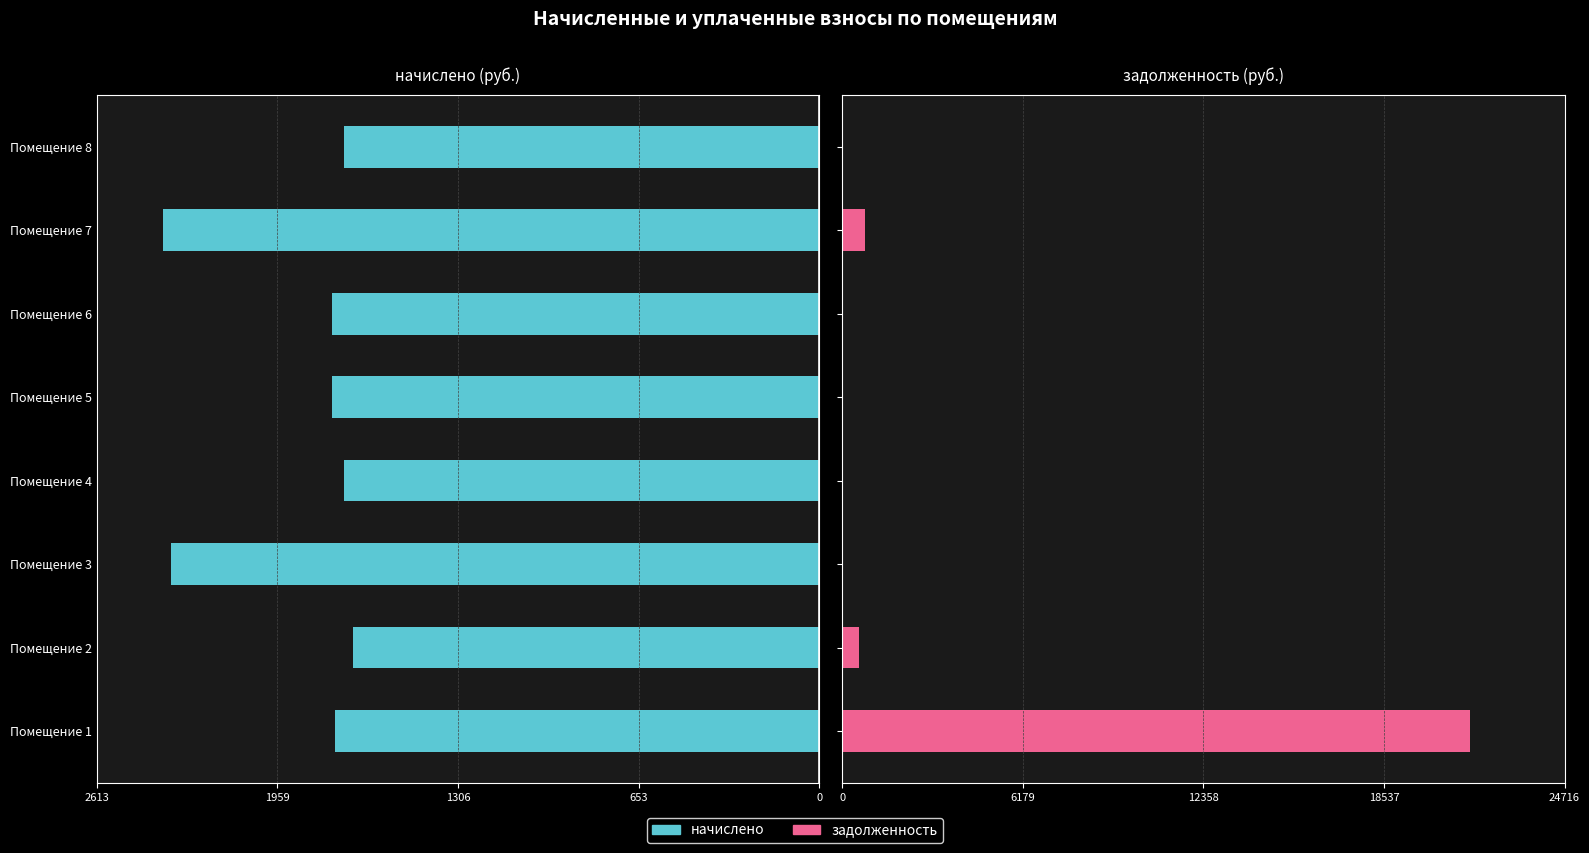

What is the sum of all задолженность values?

22846.8